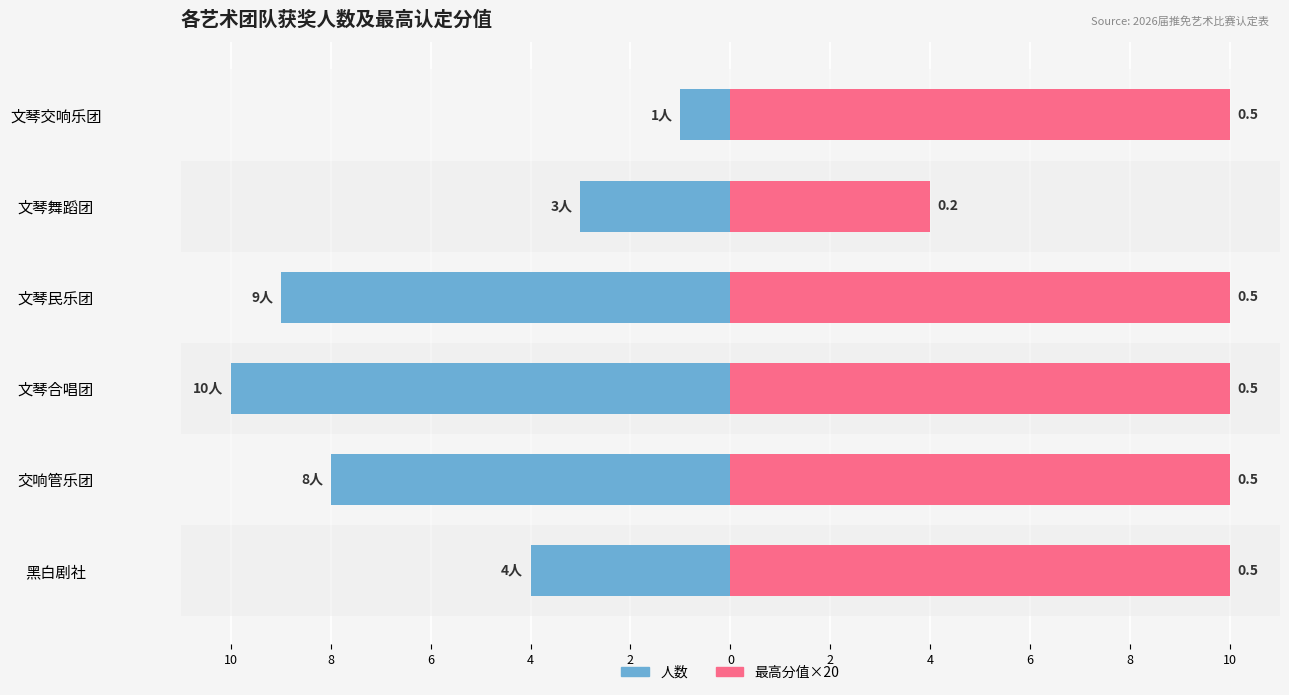

What is the difference between the maximum and minimum values in the 人数 series?

9